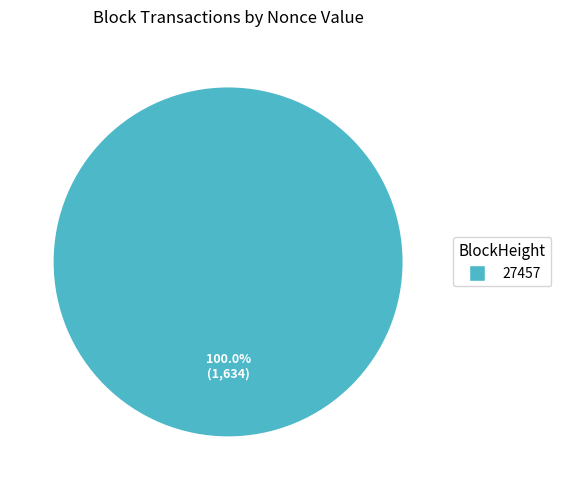

Does any single category account for the majority?

Yes